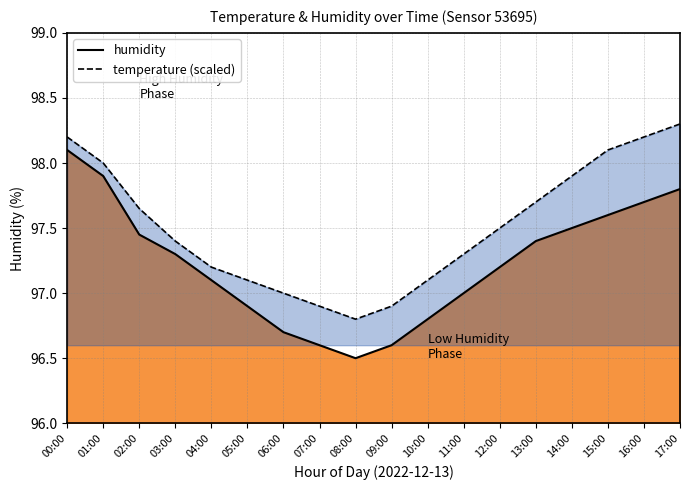

What is the value of the humidity point at the 12th from the left?

97.0